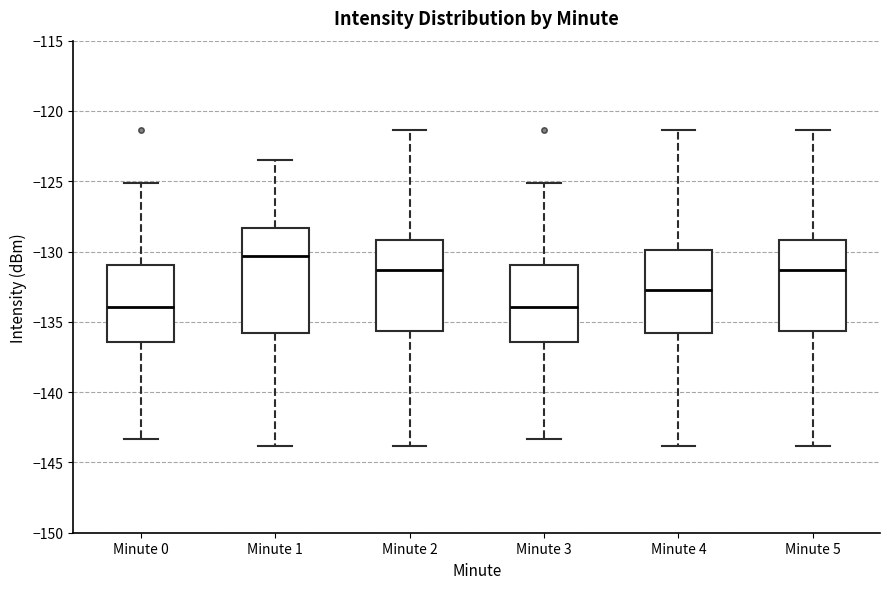

Reading left to right, transcribe this box plot: for each box, give where its median line is, the range the box spans, and where its two whiskers end, as read against the y-axis. The values are not printed on the chart, so give them approximately, as read against the axis.

Minute 0: median -134.0, box -136.5 to -131.0, whiskers -143.5 to -125.0
Minute 1: median -130.5, box -136.0 to -128.5, whiskers -144.0 to -123.5
Minute 2: median -131.5, box -135.5 to -129.0, whiskers -144.0 to -121.5
Minute 3: median -134.0, box -136.5 to -131.0, whiskers -143.5 to -125.0
Minute 4: median -132.5, box -136.0 to -130.0, whiskers -144.0 to -121.5
Minute 5: median -131.5, box -135.5 to -129.0, whiskers -144.0 to -121.5